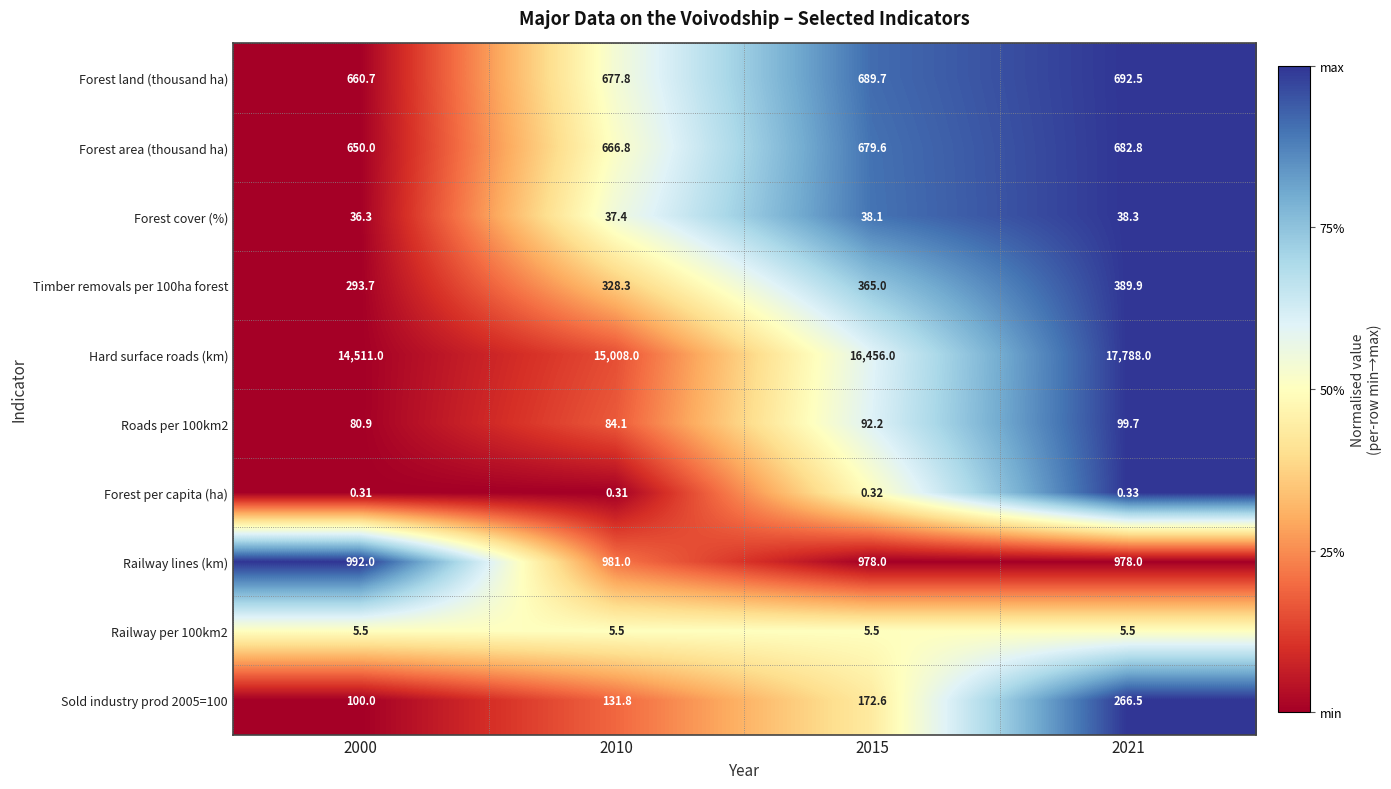

At which category is the sum across all series the highest?

2021